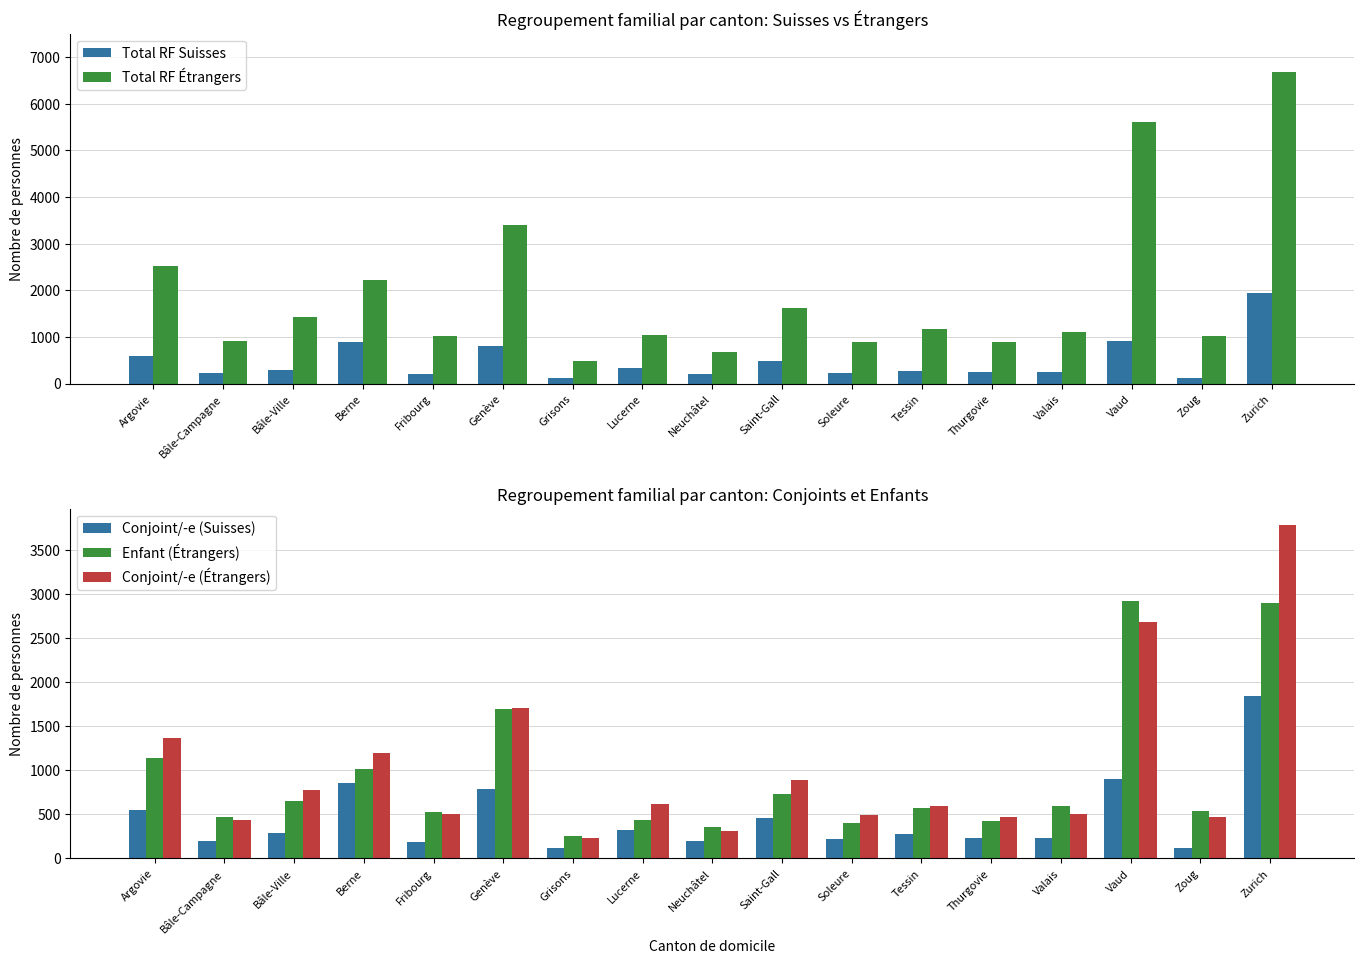

What are all the series names shown in the legend?

Total RF Suisses, Total RF Étrangers, Conjoint/-e (Suisses), Enfant (Étrangers), Conjoint/-e (Étrangers)